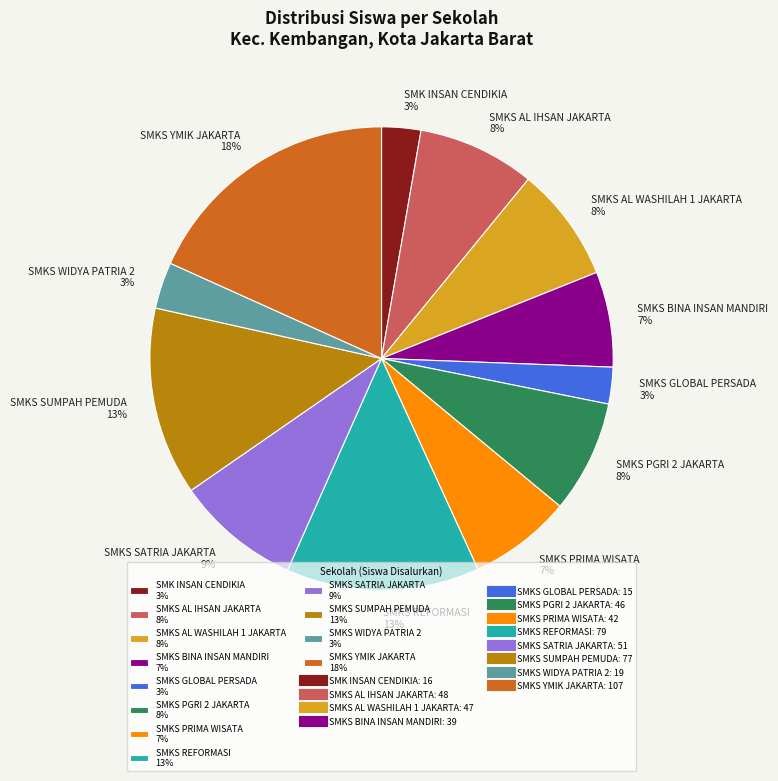

To the nearest percent, what percentage of the pie is SMKS BINA INSAN MANDIRI?

7%